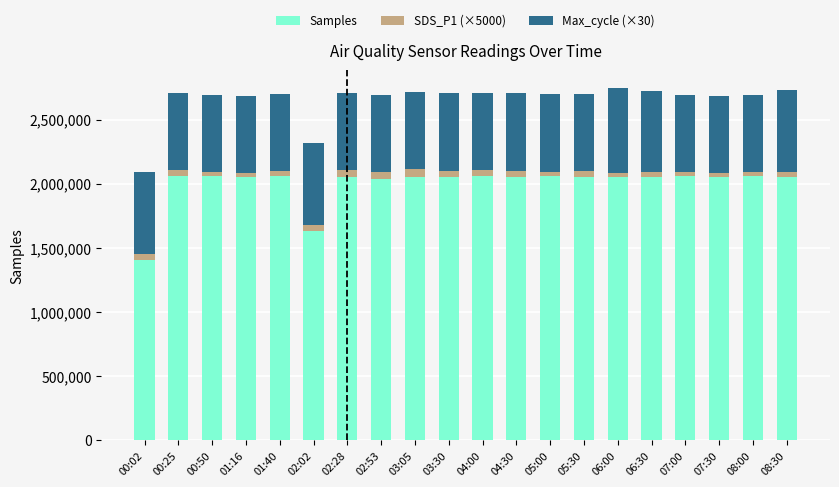

What is the sum of all Samples values?

40065242